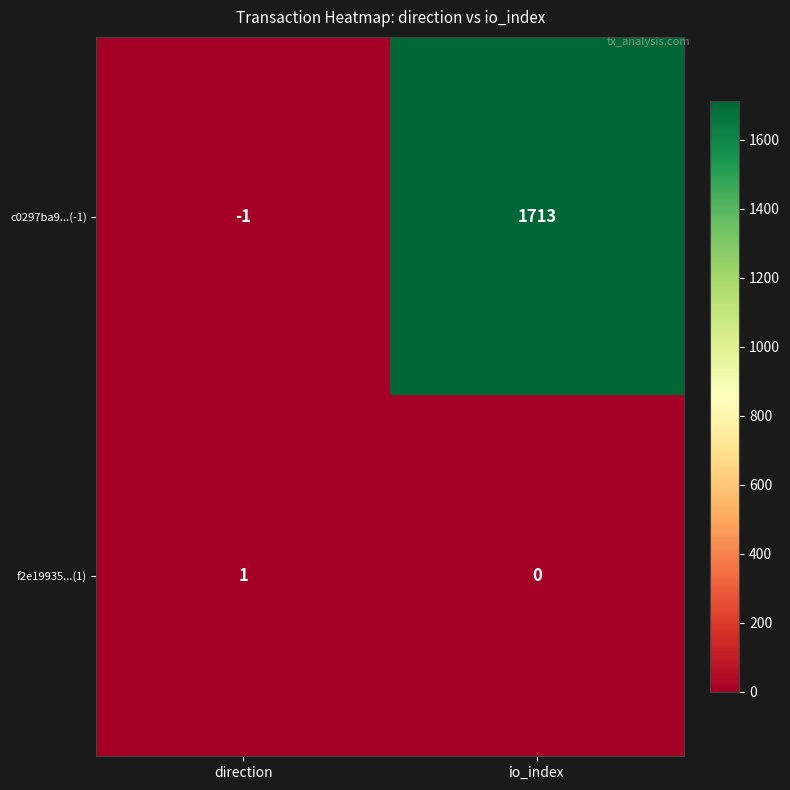

Which series has the largest total across all categories?

c0297ba9...(-1)